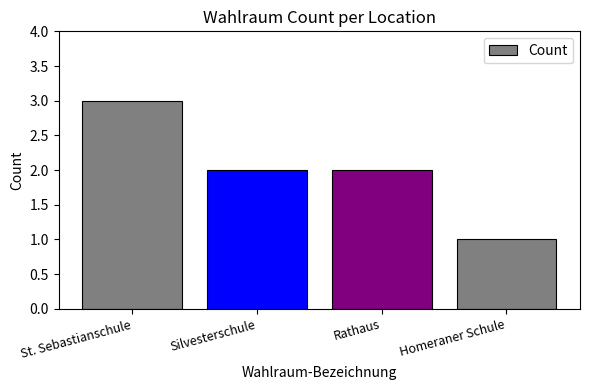

Count the number of categories in the chart.

4